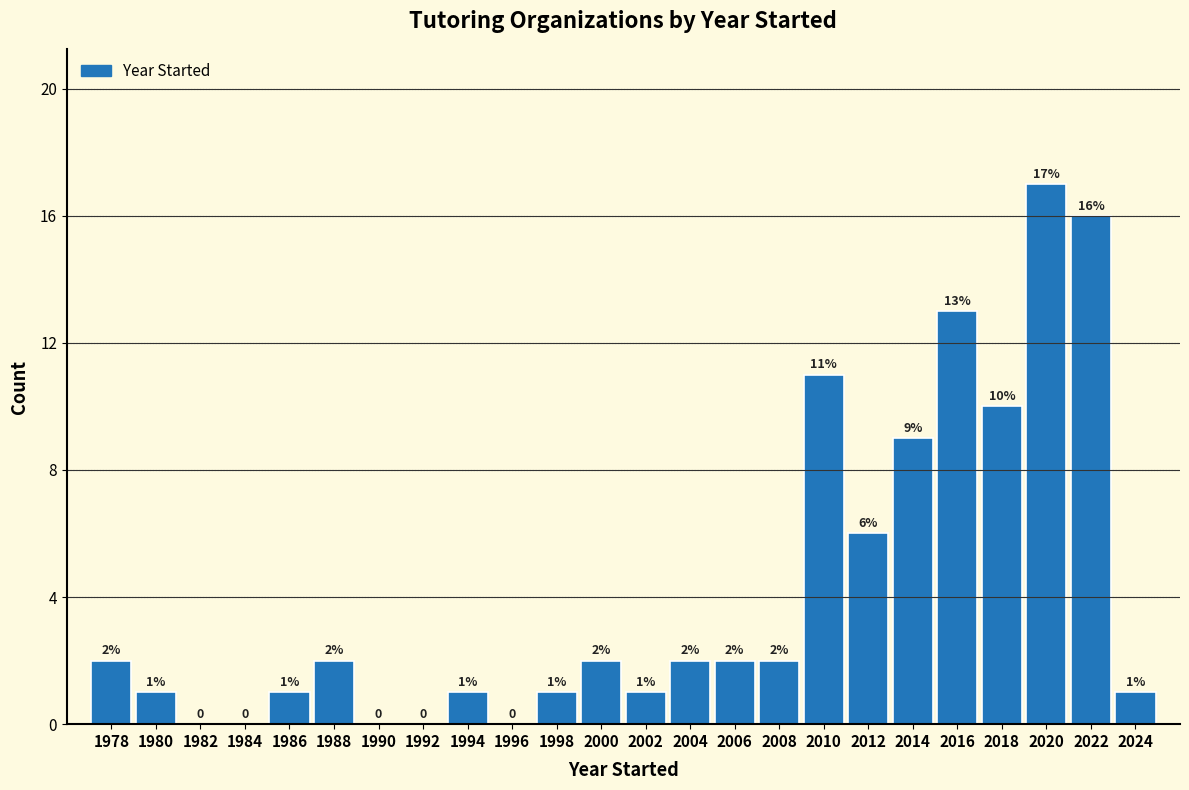

Which range on the x-axis has the tallest bar?

2019 to 2021